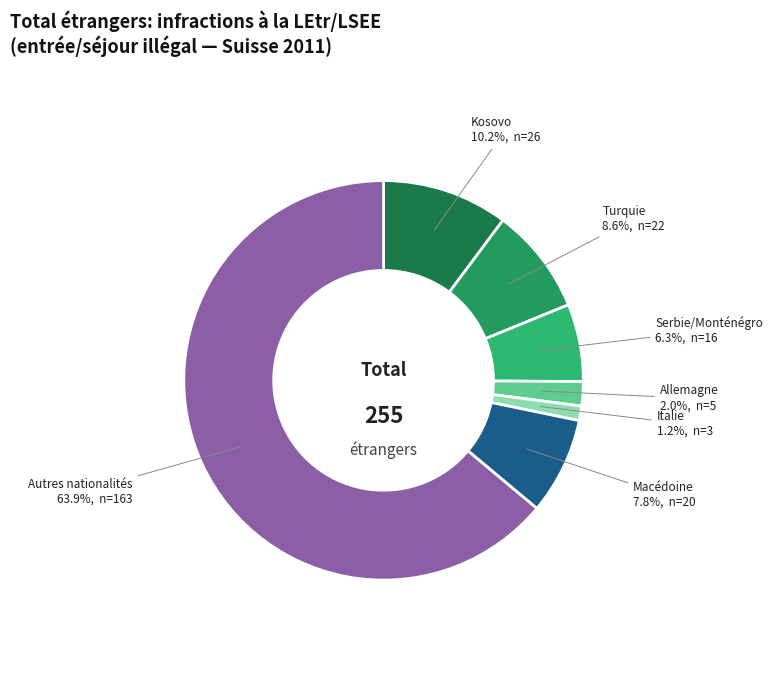

Rank the categories by value from lowest to highest.

Italie, Allemagne, Serbie/Monténégro, Macédoine, Turquie, Kosovo, Autres nationalités